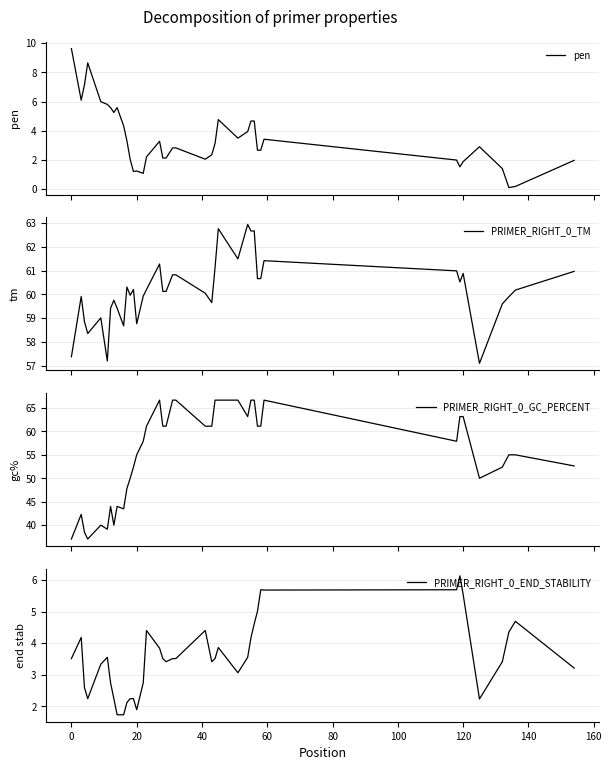

The value of PRIMER_RIGHT_0_TM at 120 is 31.3. True or false?

False